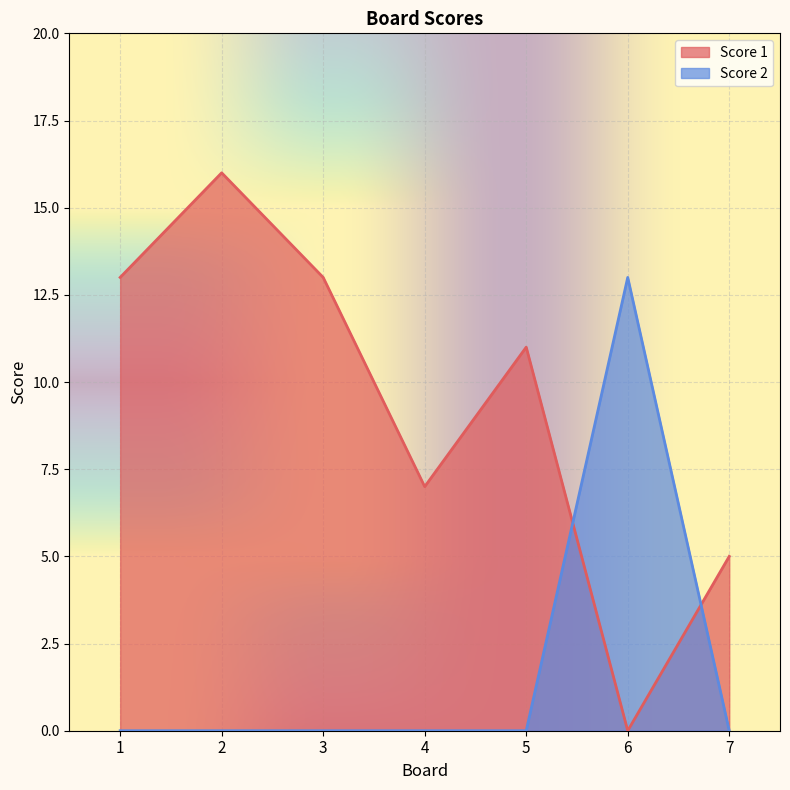

What is the difference between the maximum and minimum values in the Score 1 series?

16